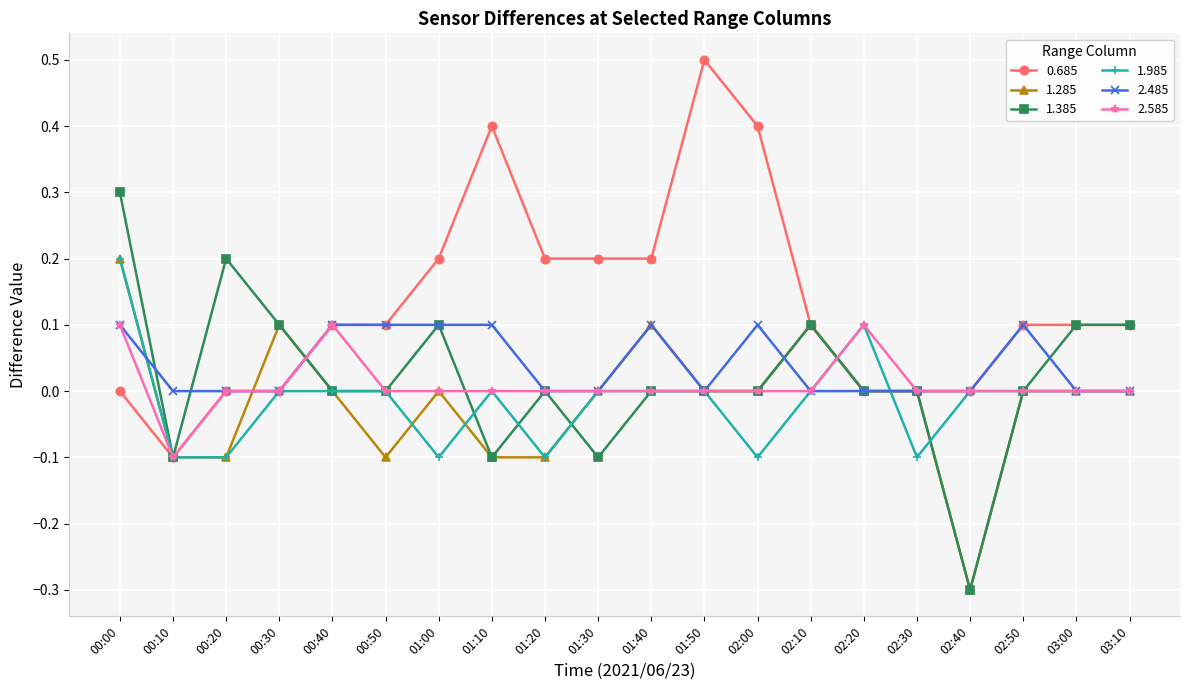

Is it true that 1.385 equals 0.1 at 01:00?

True